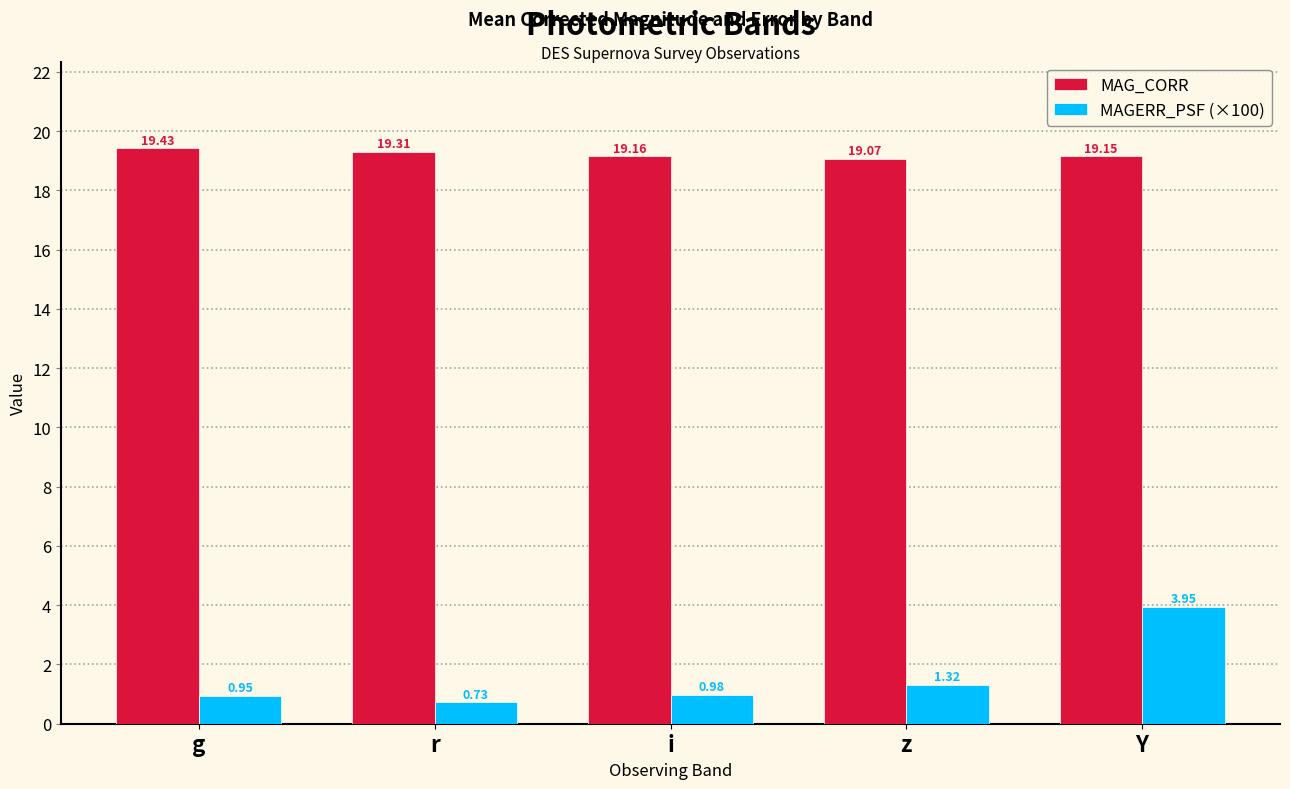

Which category has the lowest value in the MAGERR_PSF (×100) series?

r